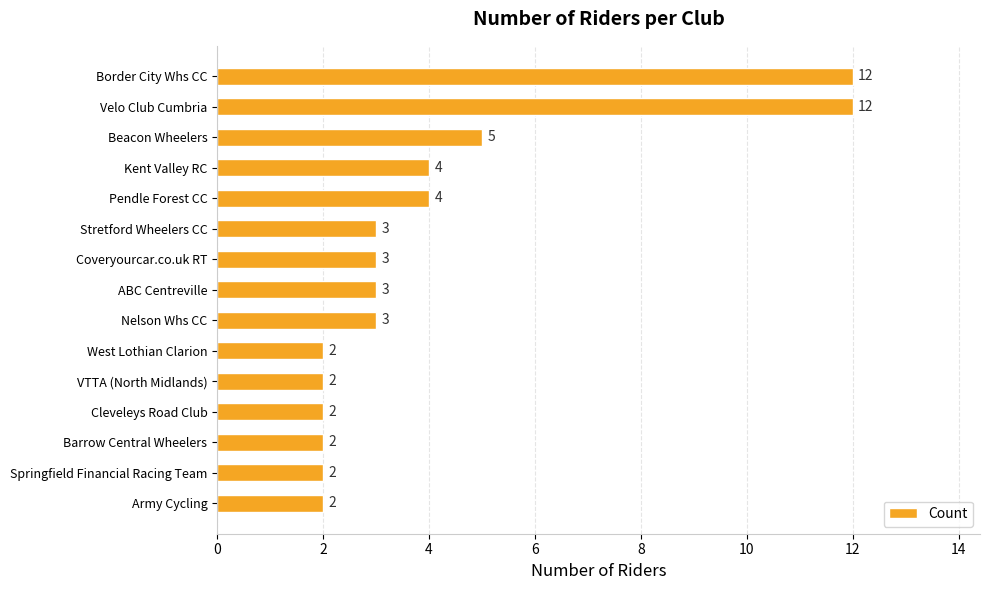

How many distinct data groups are displayed?

1